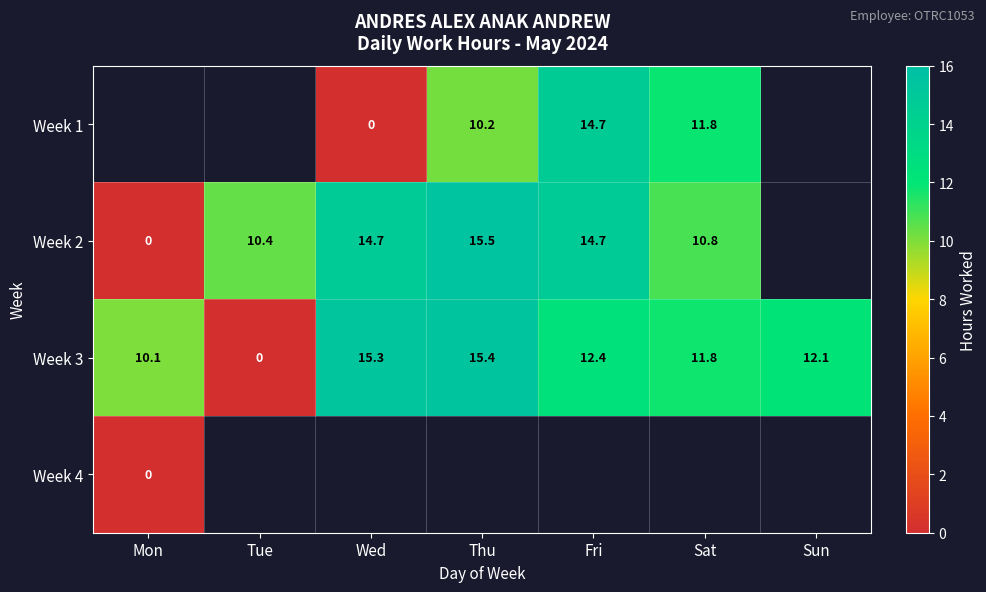

What is the highest value of the Week 3 series?

15.4